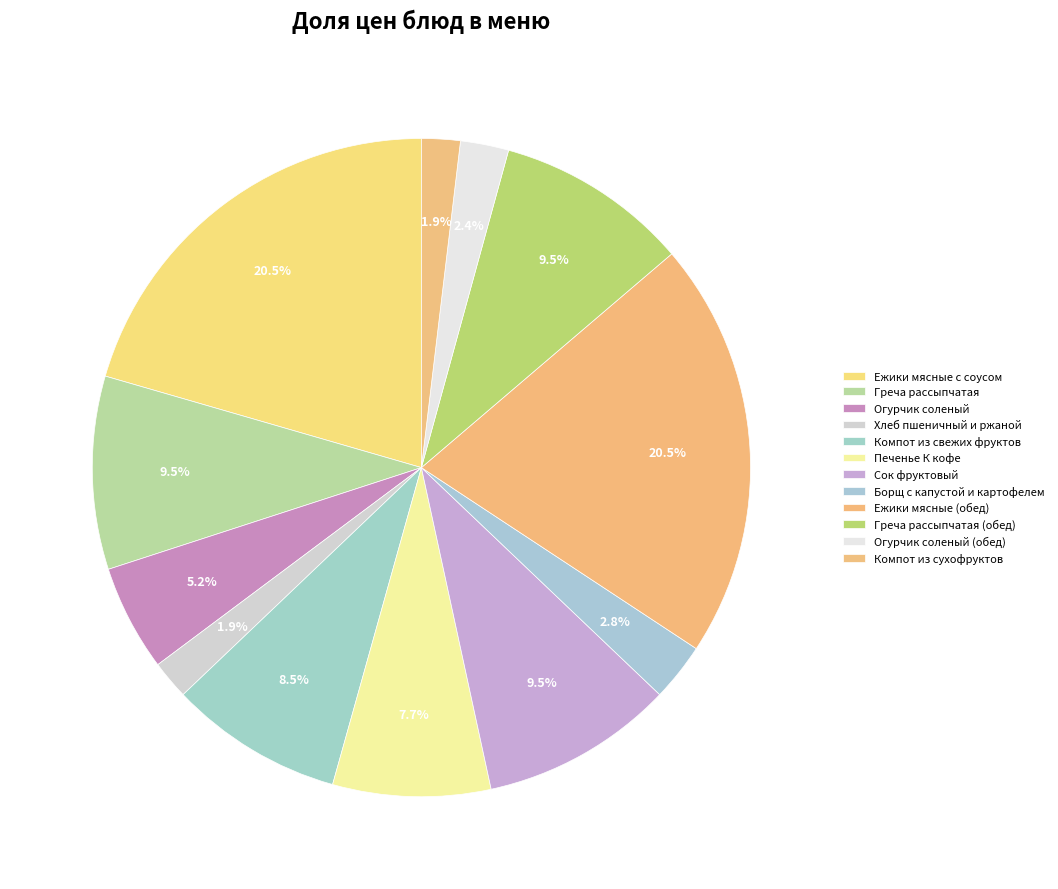

Rank the categories by value from lowest to highest.

Хлеб пшеничный и ржаной, Компот из сухофруктов, Огурчик соленый (обед), Борщ с капустой и картофелем, Огурчик соленый, Печенье К кофе, Компот из свежих фруктов, Греча рассыпчатая, Сок фруктовый, Греча рассыпчатая (обед), Ежики мясные с соусом, Ежики мясные (обед)